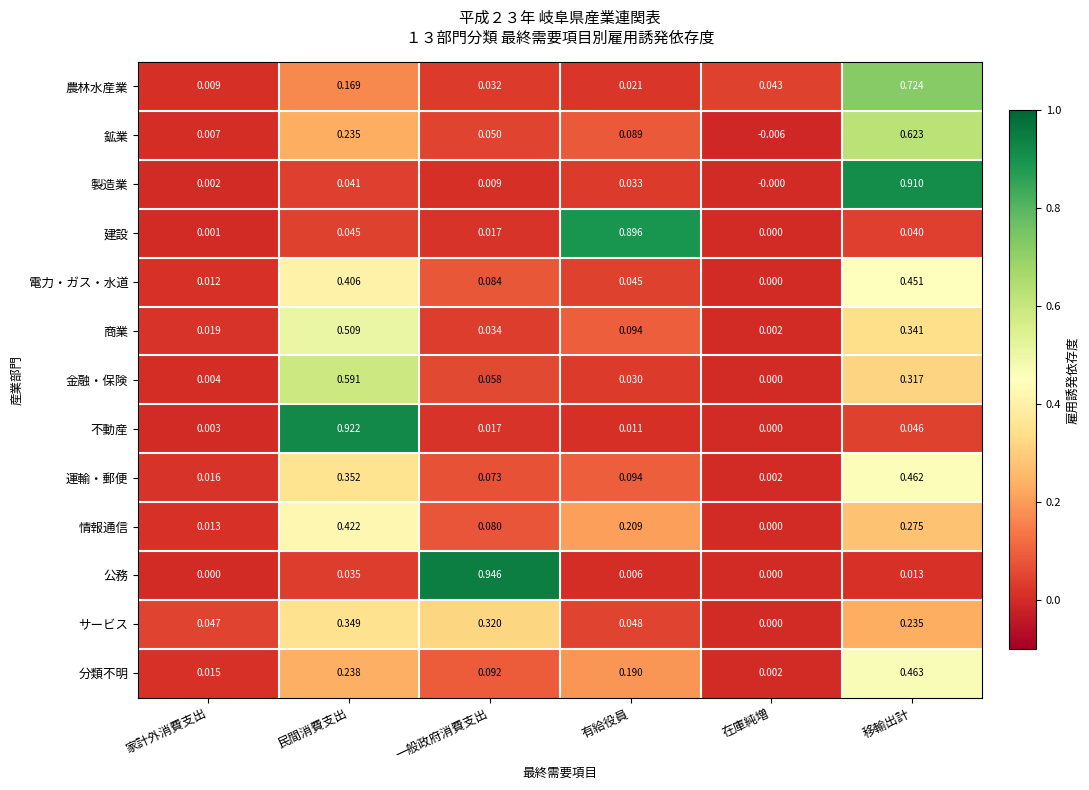

How many categories are shown in the chart?

6